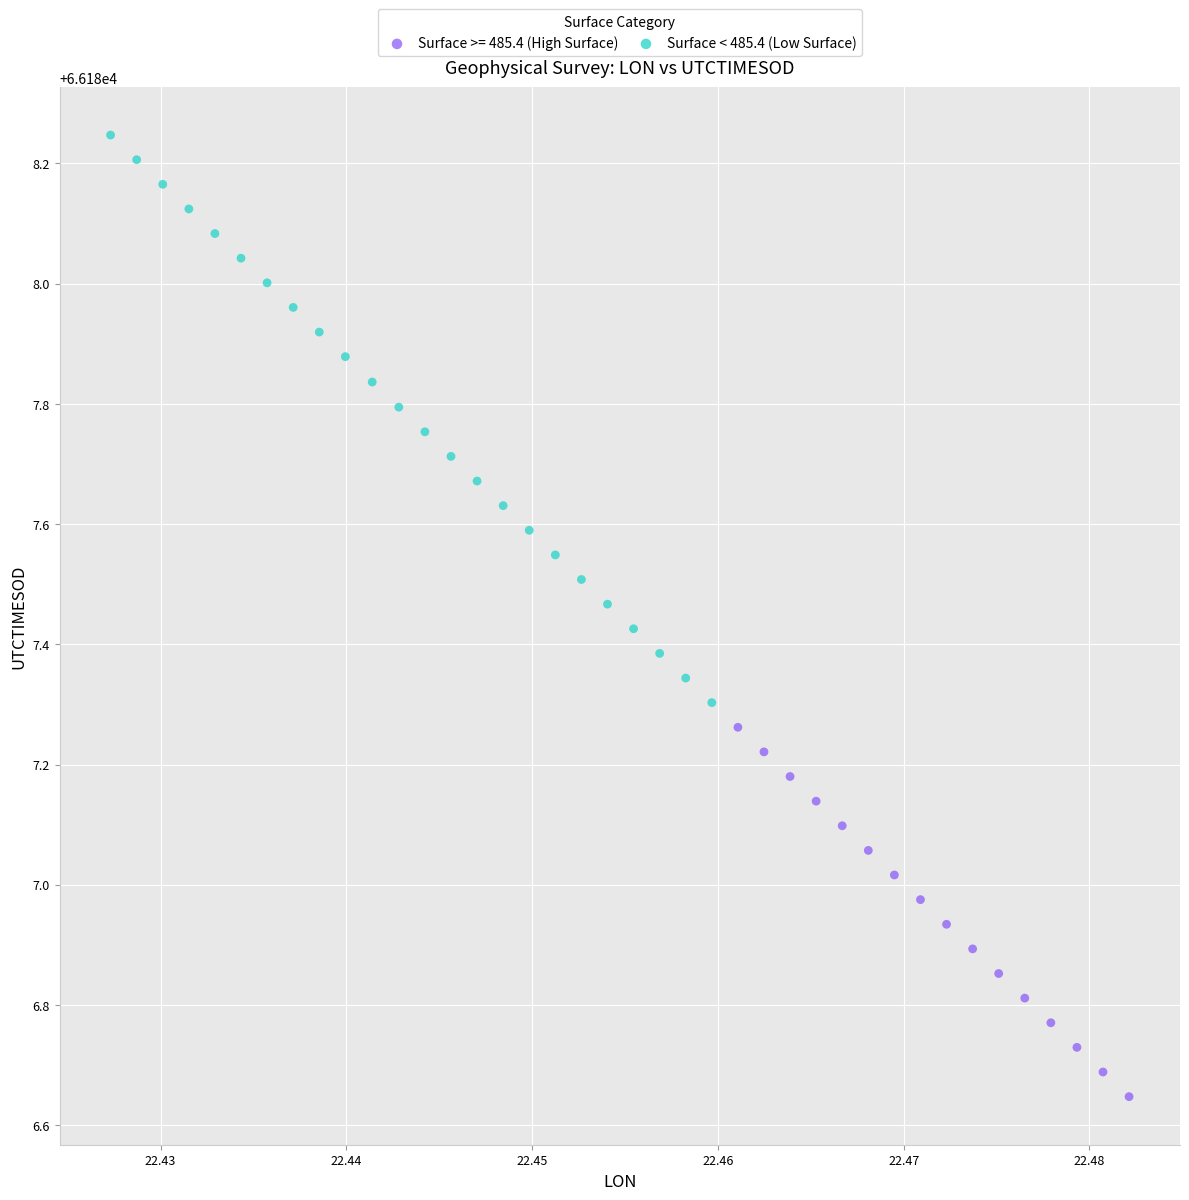

Which series reaches the maximum Y coordinate?

Surface < 485.4 (Low Surface)